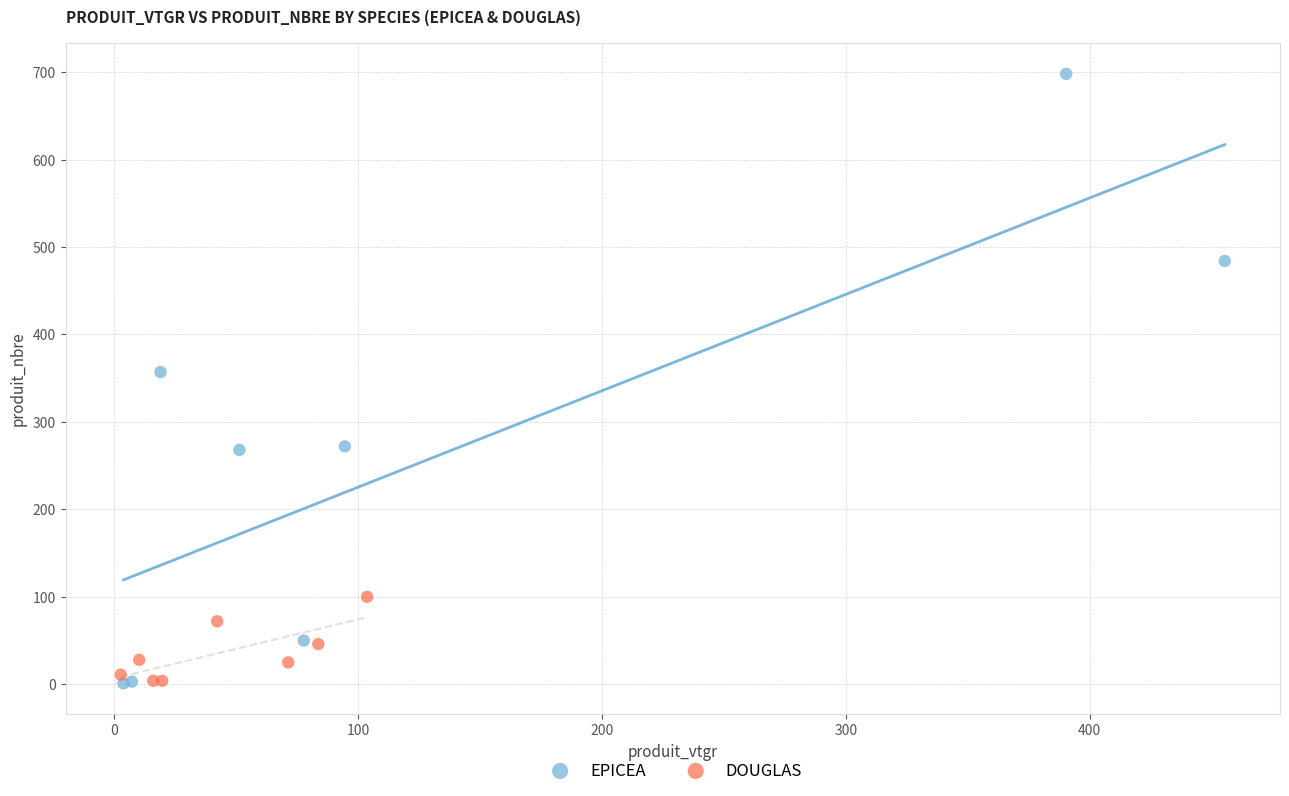

Which series has the widest spread of Y values?

EPICEA